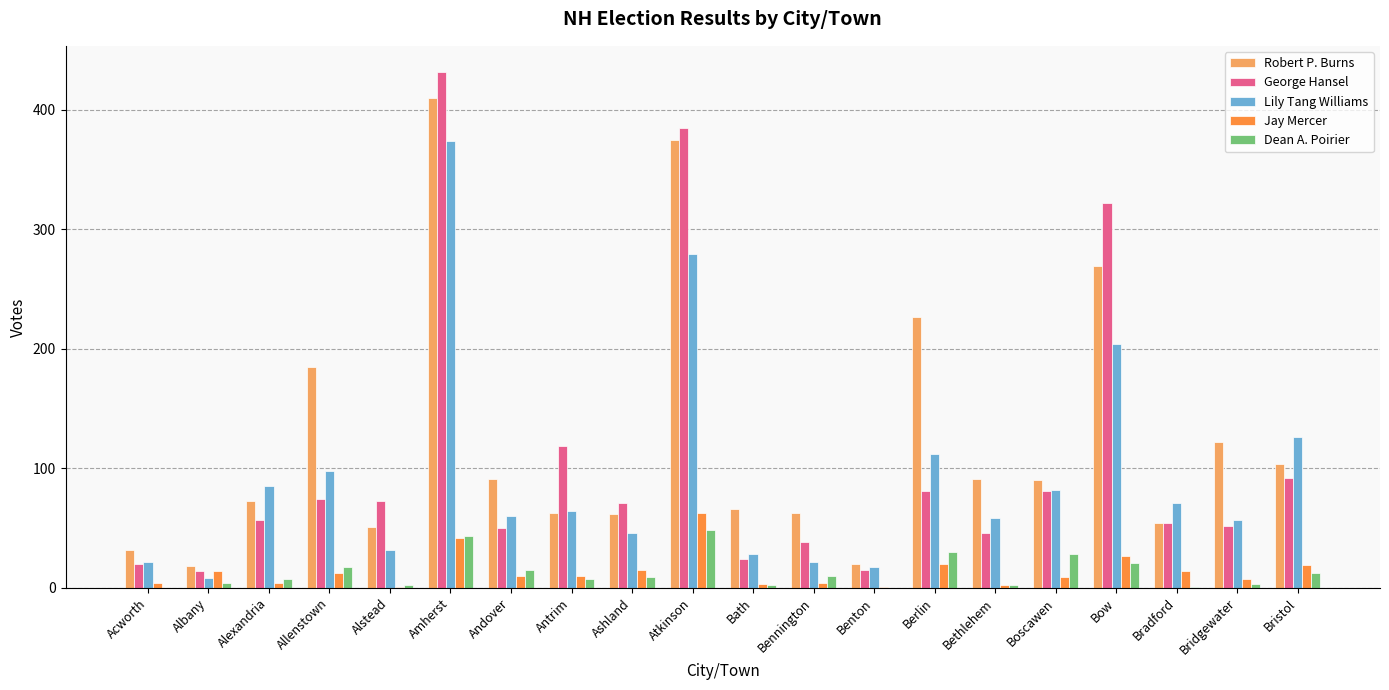

What is the greatest value displayed?

432